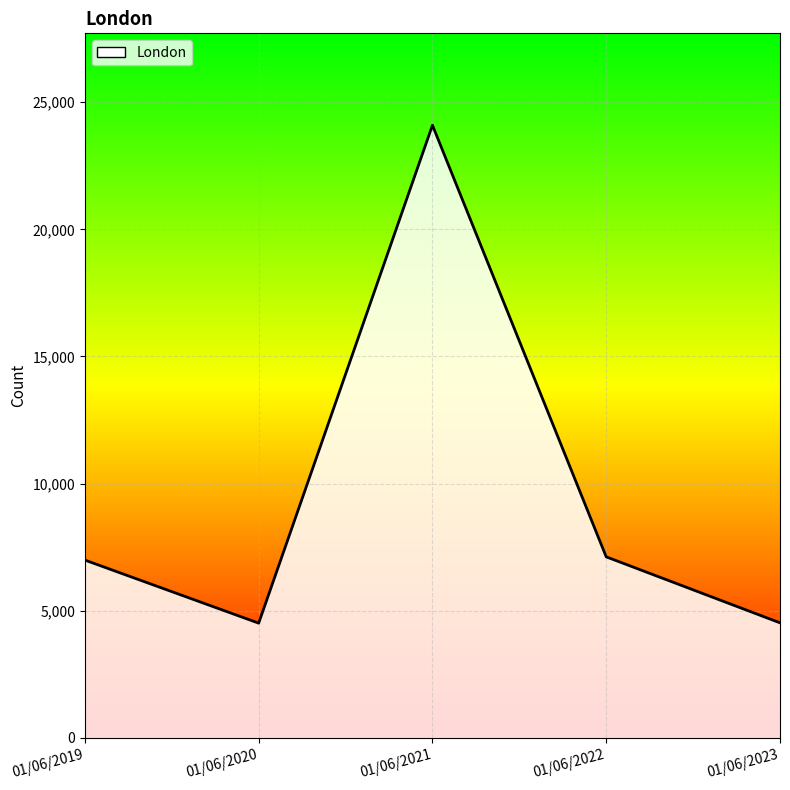

List the labels in order of value, largest first.

01/06/2021, 01/06/2022, 01/06/2019, 01/06/2023, 01/06/2020